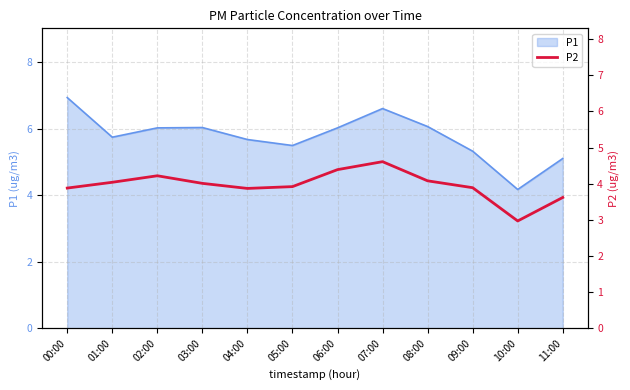

Which category has the lowest value in the P1 series?

10:00